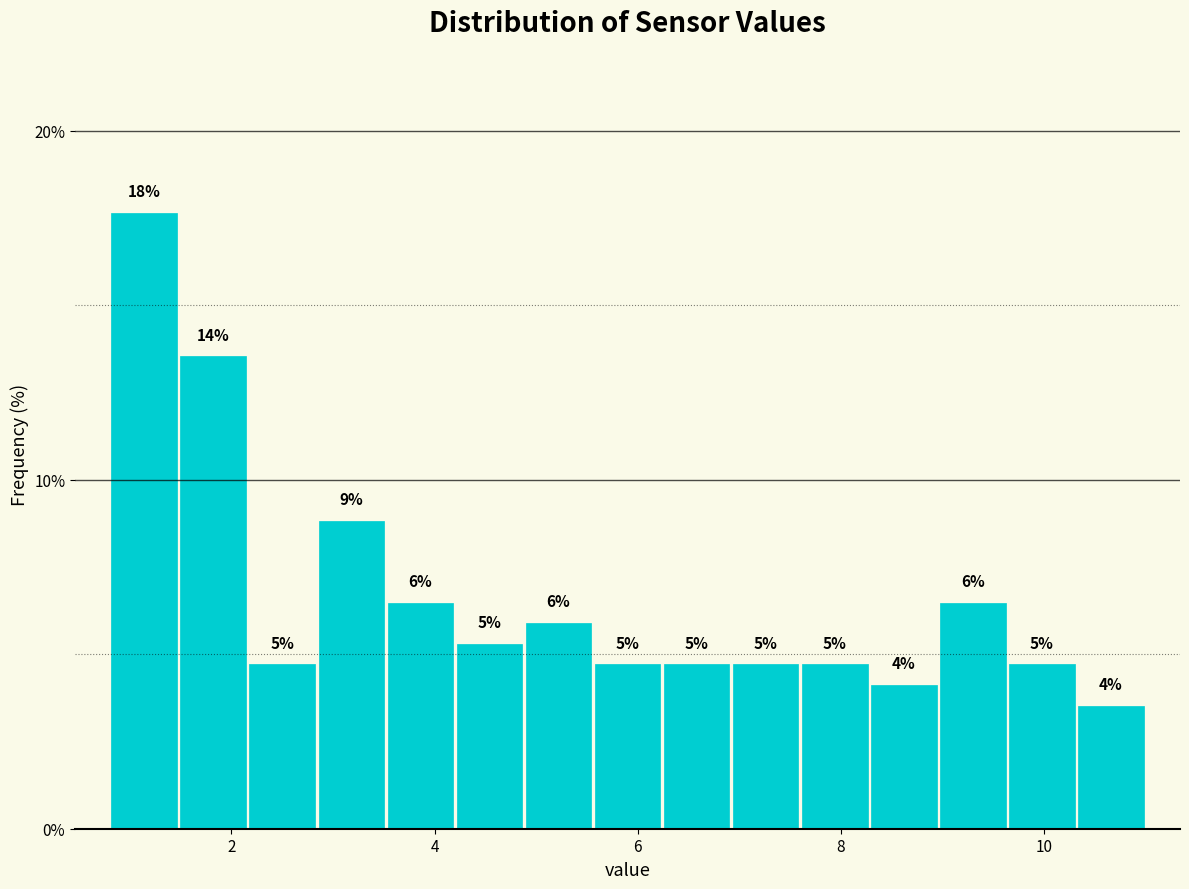

Around what value on the x-axis is the tallest bar? Give the approximate position of its centre, as read against the axis.

1.2